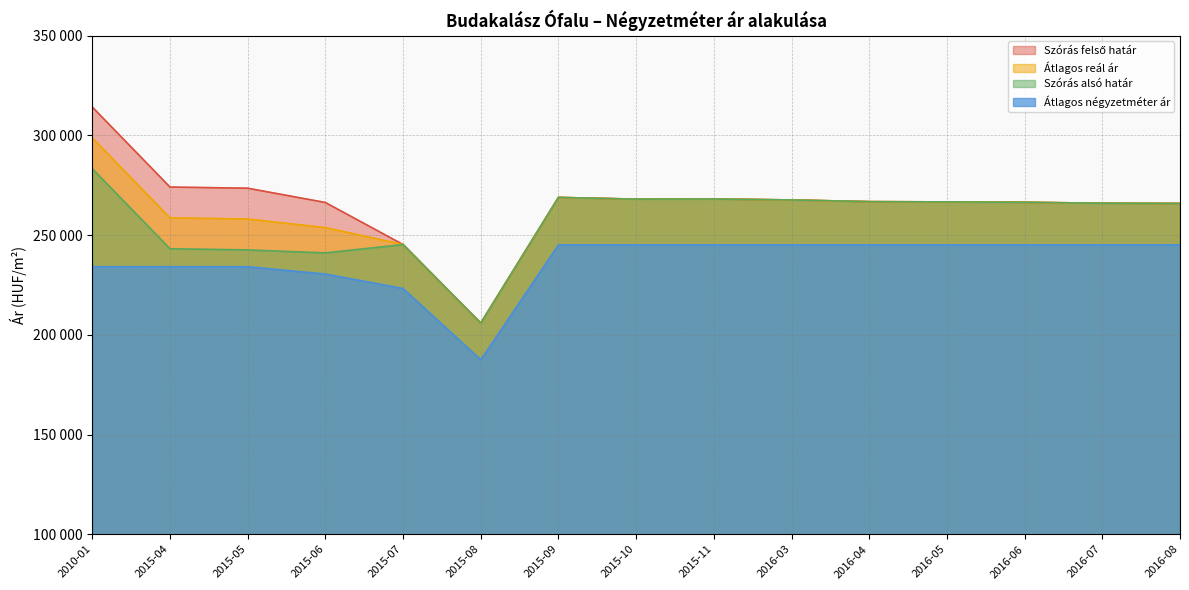

Which has a higher value, 2015-08 or 2016-03?

2016-03